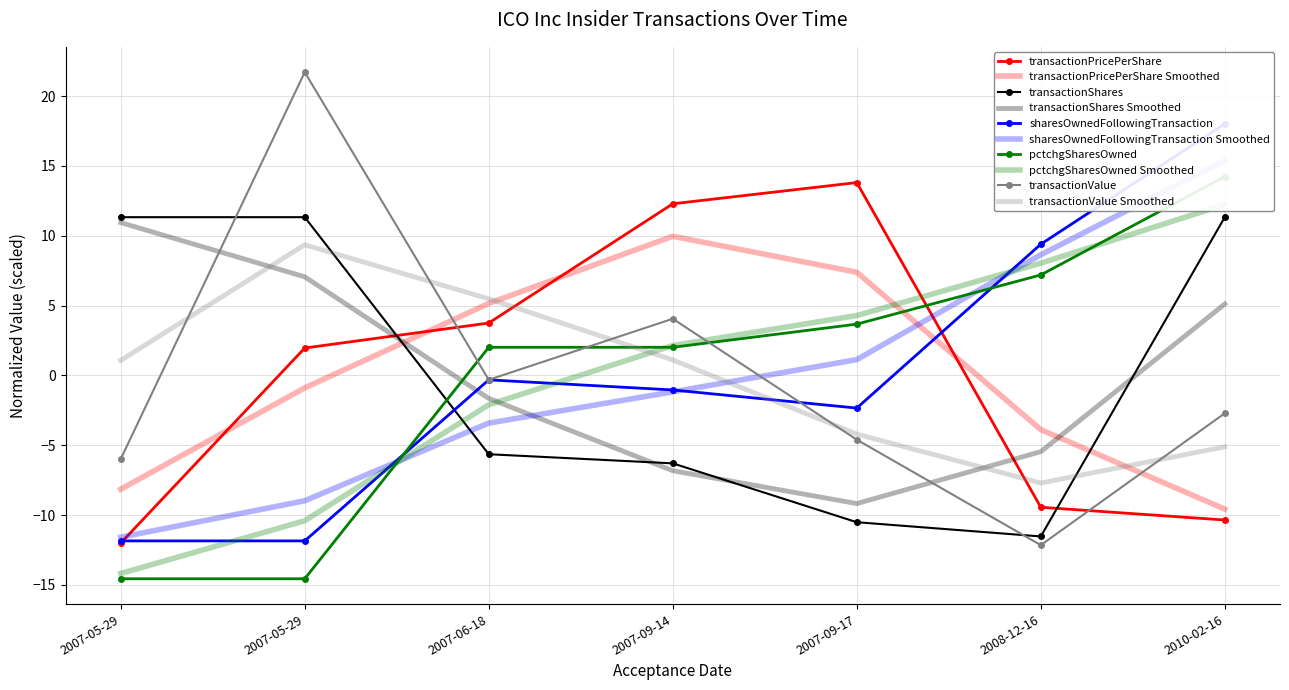

What are all the series names shown in the legend?

transactionPricePerShare, transactionShares, sharesOwnedFollowingTransaction, pctchgSharesOwned, transactionValue